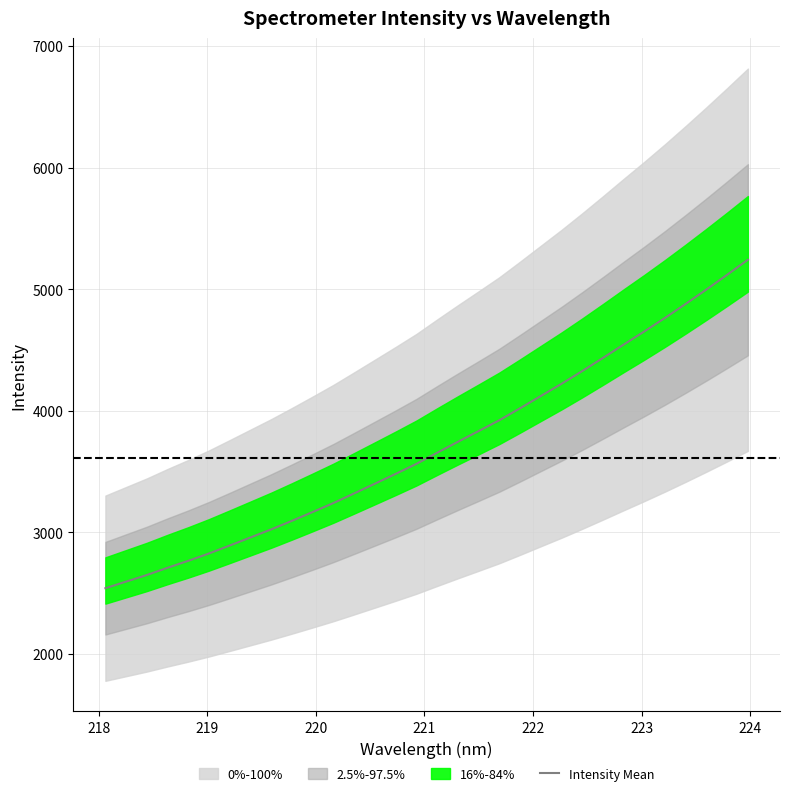

What is the minimum value for Intensity Mean?

2539.6